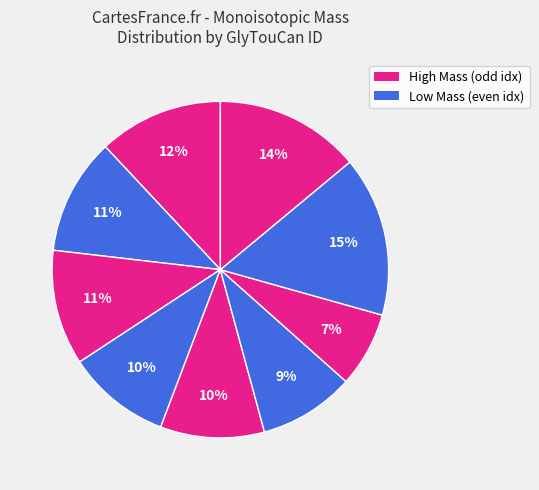

To the nearest percent, what is the difference between the largest and smallest slice percentages?

8%